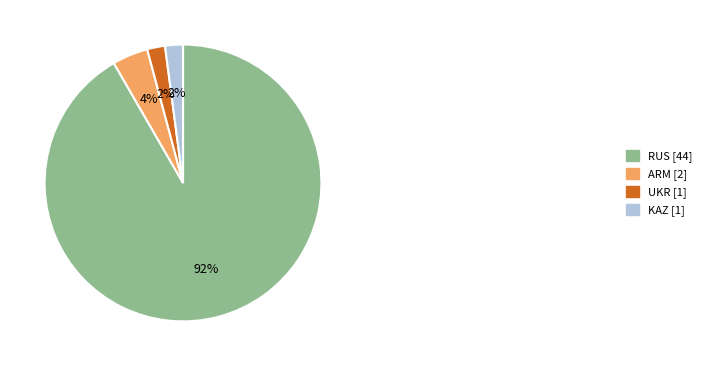

The KAZ slice represents 2% of the pie. True or false?

True